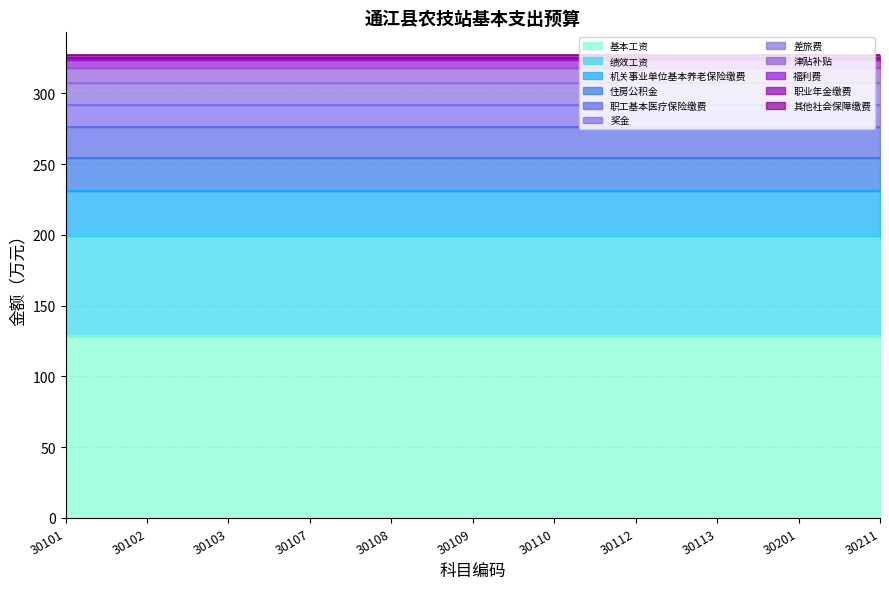

What is the minimum value shown in the chart?

10.1